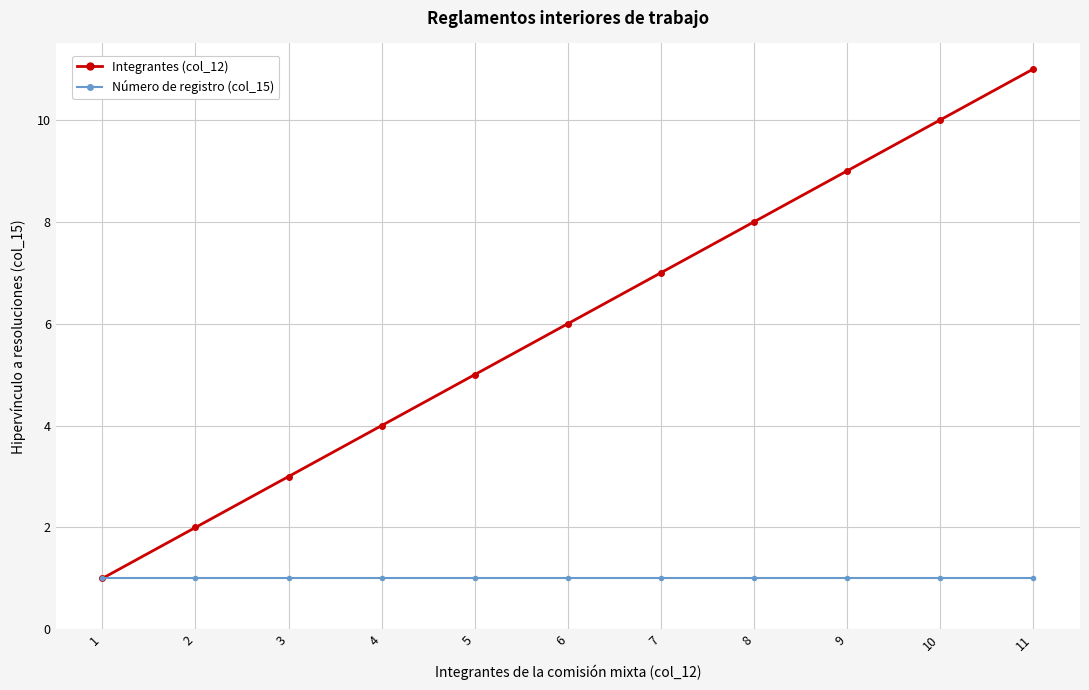

At which label does Integrantes (col_12) reach its peak?

11